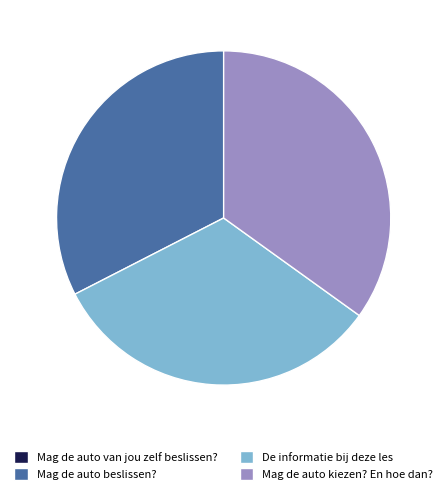

The Mag de auto kiezen? En hoe dan? slice represents 35% of the pie. True or false?

True